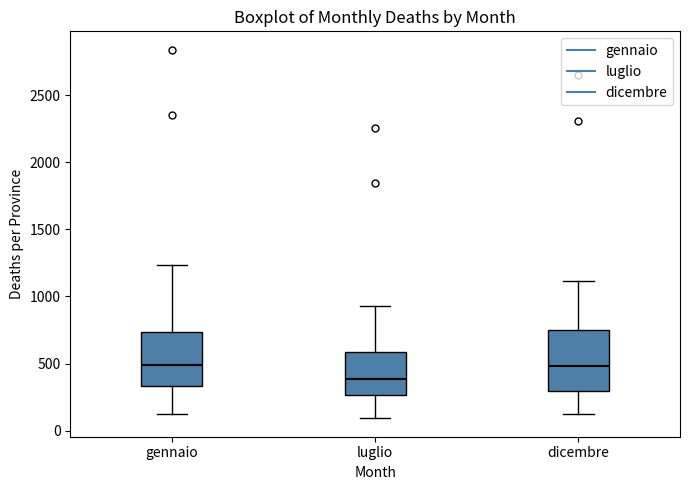

Where does the median line of the box for dicembre sit on the y-axis? The values are not printed on the chart, so give them approximately, as read against the axis.

500